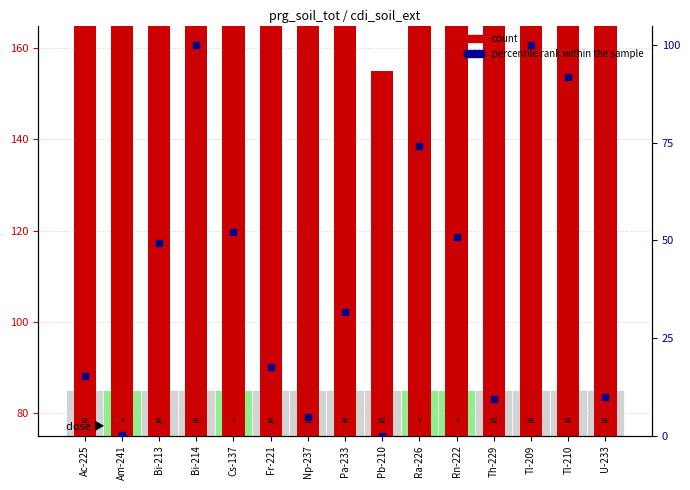

At how many categories does at least one series exceed 52?

15